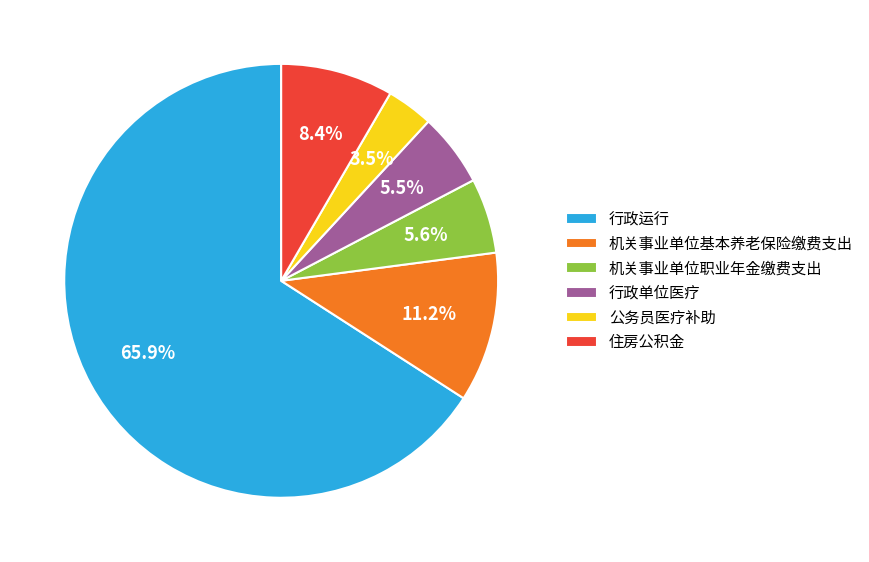

Which slice is the smallest?

公务员医疗补助